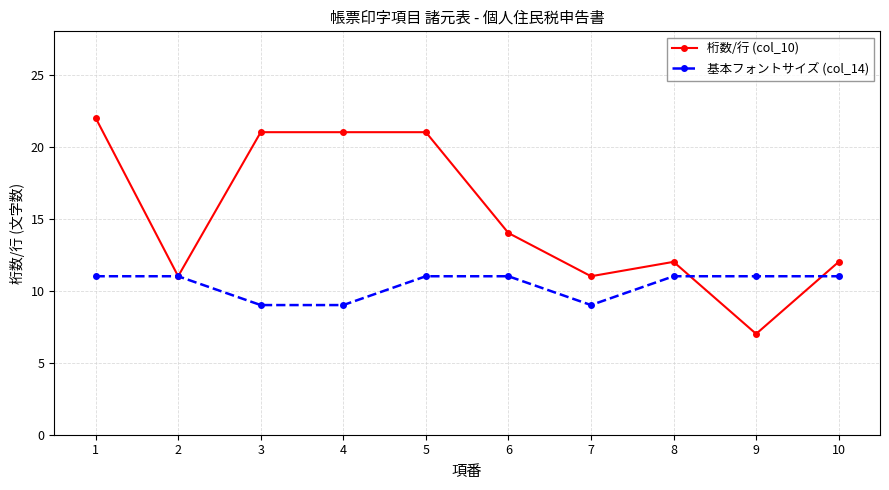

What is the spread (max minus min) of values at 4?

12